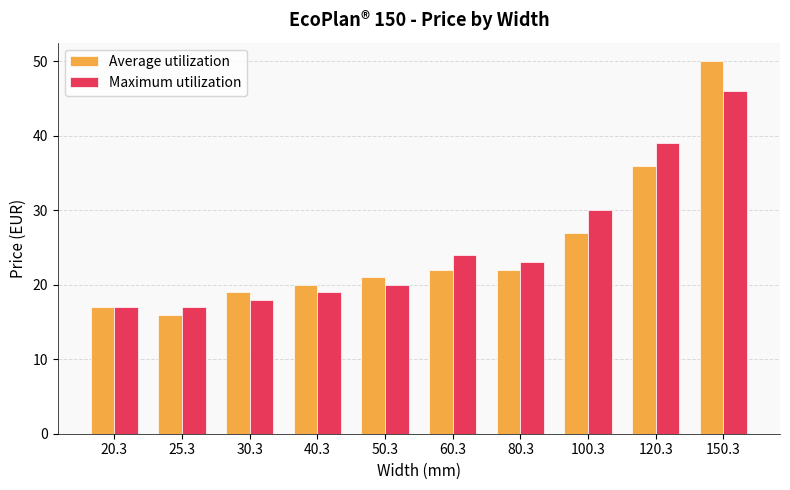

What is the highest value of the Average utilization series?

50